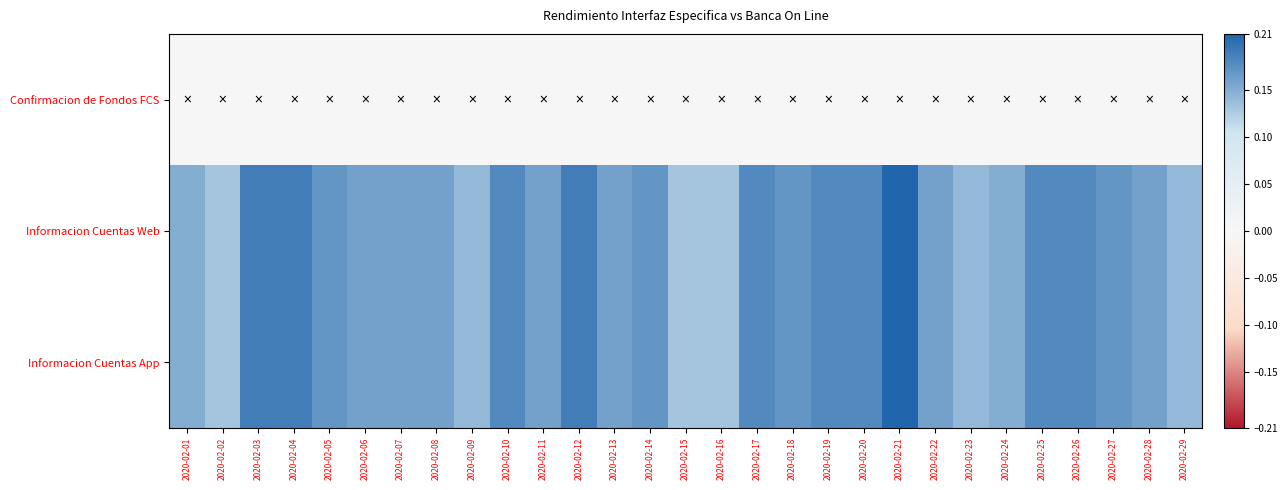

Reading right to left, list all the values displayed in this chart.

Confirmacion de Fondos FCS: 2020-02-29=0.0	2020-02-28=0.0	2020-02-27=0.0	2020-02-26=0.0	2020-02-25=0.0	2020-02-24=0.0	2020-02-23=0.0	2020-02-22=0.0	2020-02-21=0.0	2020-02-20=0.0	2020-02-19=0.0	2020-02-18=0.0	2020-02-17=0.0	2020-02-16=0.0	2020-02-15=0.0	2020-02-14=0.0	2020-02-13=0.0	2020-02-12=0.0	2020-02-11=0.0	2020-02-10=0.0	2020-02-09=0.0	2020-02-08=0.0	2020-02-07=0.0	2020-02-06=0.0	2020-02-05=0.0	2020-02-04=0.0	2020-02-03=0.0	2020-02-02=0.0	2020-02-01=0.0
Informacion Cuentas Web: 2020-02-29=0.1	2020-02-28=0.2	2020-02-27=0.2	2020-02-26=0.2	2020-02-25=0.2	2020-02-24=0.1	2020-02-23=0.1	2020-02-22=0.2	2020-02-21=0.2	2020-02-20=0.2	2020-02-19=0.2	2020-02-18=0.2	2020-02-17=0.2	2020-02-16=0.1	2020-02-15=0.1	2020-02-14=0.2	2020-02-13=0.2	2020-02-12=0.2	2020-02-11=0.2	2020-02-10=0.2	2020-02-09=0.1	2020-02-08=0.2	2020-02-07=0.2	2020-02-06=0.2	2020-02-05=0.2	2020-02-04=0.2	2020-02-03=0.2	2020-02-02=0.1	2020-02-01=0.1
Informacion Cuentas App: 2020-02-29=0.1	2020-02-28=0.2	2020-02-27=0.2	2020-02-26=0.2	2020-02-25=0.2	2020-02-24=0.1	2020-02-23=0.1	2020-02-22=0.2	2020-02-21=0.2	2020-02-20=0.2	2020-02-19=0.2	2020-02-18=0.2	2020-02-17=0.2	2020-02-16=0.1	2020-02-15=0.1	2020-02-14=0.2	2020-02-13=0.2	2020-02-12=0.2	2020-02-11=0.2	2020-02-10=0.2	2020-02-09=0.1	2020-02-08=0.2	2020-02-07=0.2	2020-02-06=0.2	2020-02-05=0.2	2020-02-04=0.2	2020-02-03=0.2	2020-02-02=0.1	2020-02-01=0.1